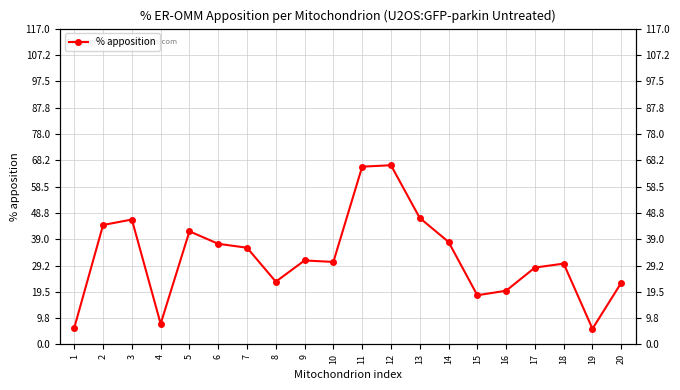

Reading left to right, what are all the values shown in this chart?

6.2	44.3	46.3	7.7	41.9	37.3	35.8	23.3	31.1	30.6	65.9	66.4	46.9	38.0	18.2	19.9	28.5	29.9	5.8	22.9